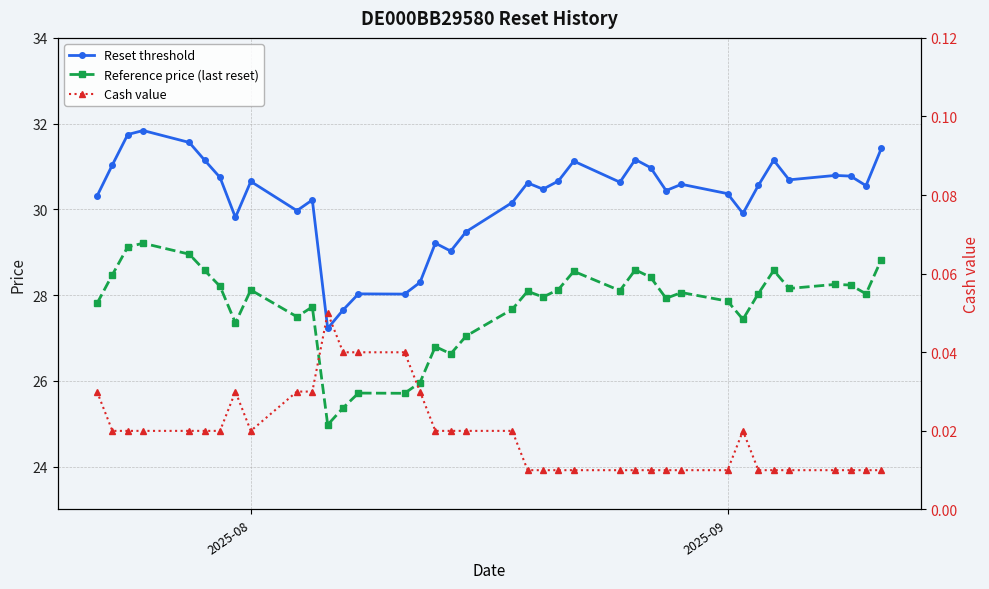

True or false: Reference price (last reset) and Cash value cross at least once.

False